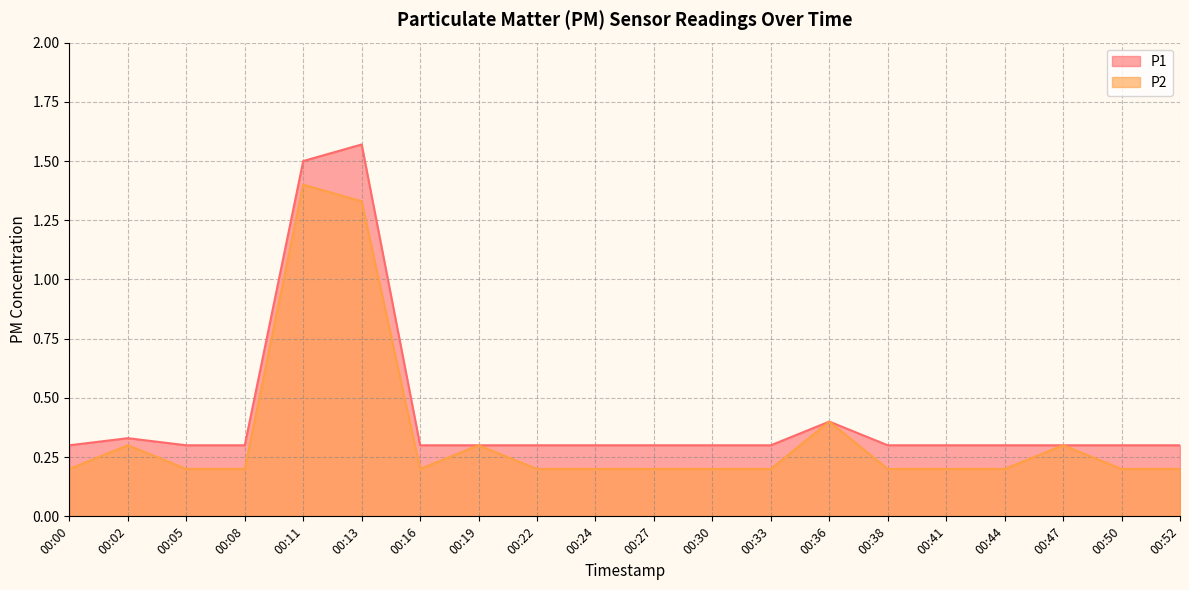

How many data points does each series have?

20